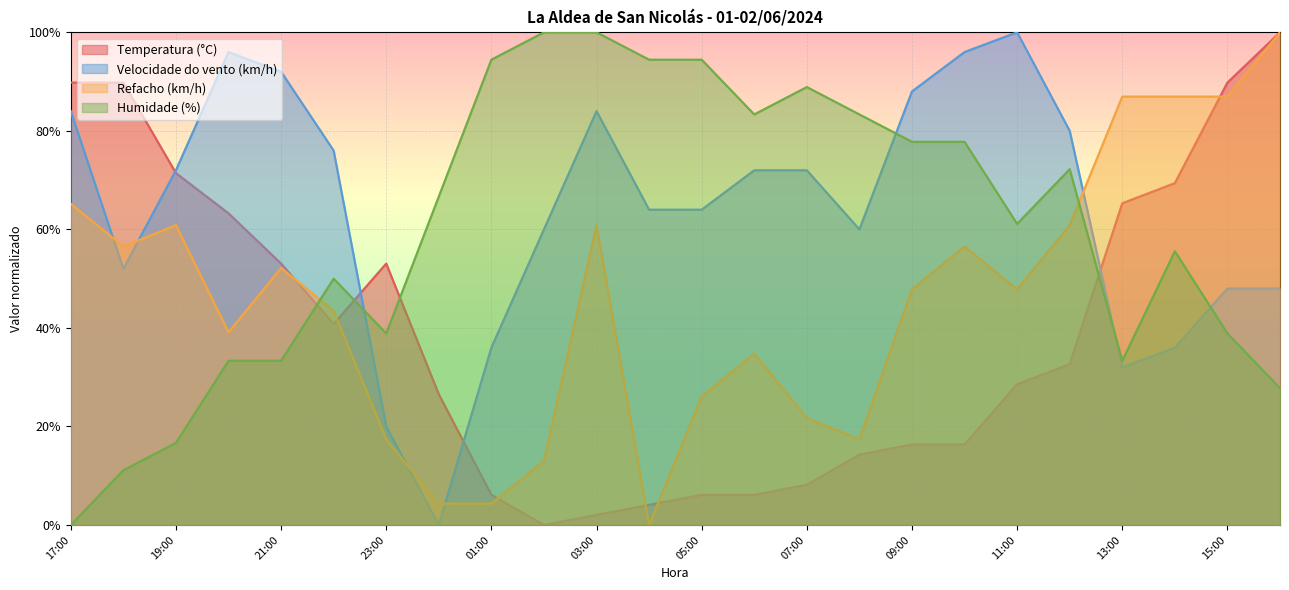

At 12:00, list the series in order from largest to smallest.

Velocidade do vento (km/h), Humidade (%), Refacho (km/h), Temperatura (°C)